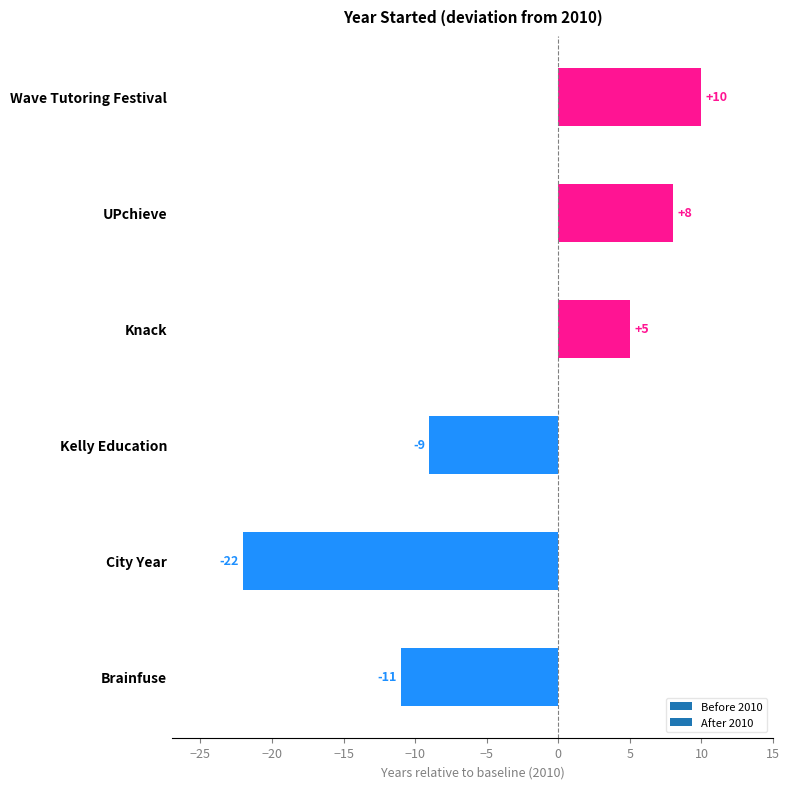

Reading bottom to top, extract all data points from this chart.

Brainfuse=-11	City Year=-22	Kelly Education=-9	Knack=5	UPchieve=8	Wave Tutoring Festival=10